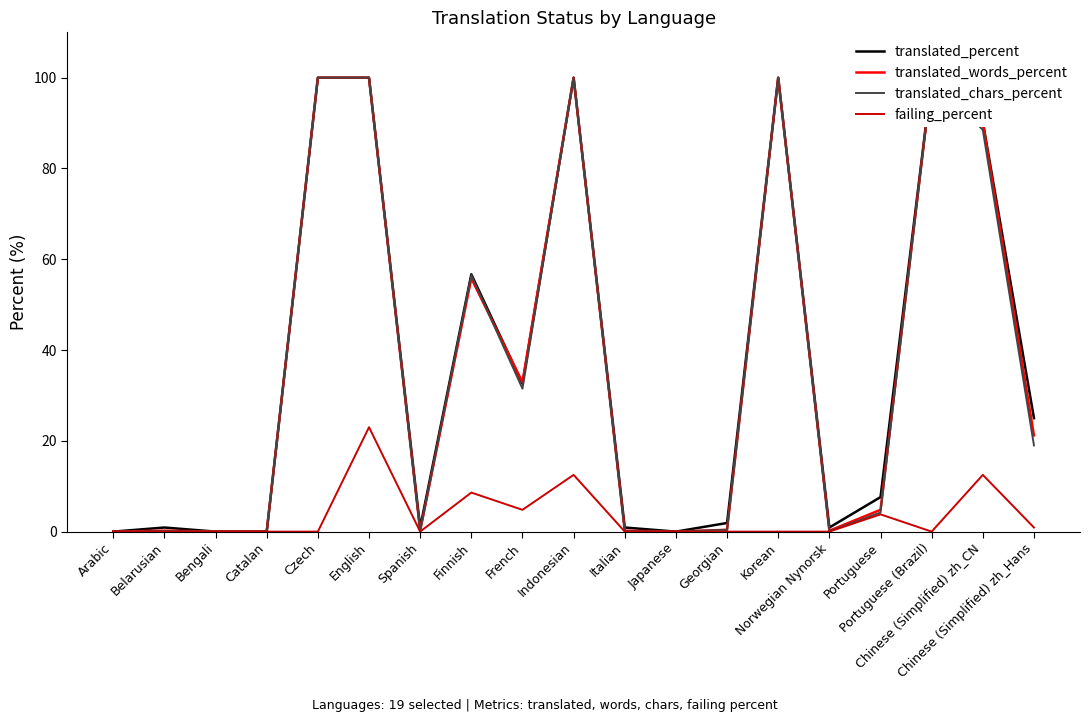

What is the label of the 10th point from the left?

Indonesian